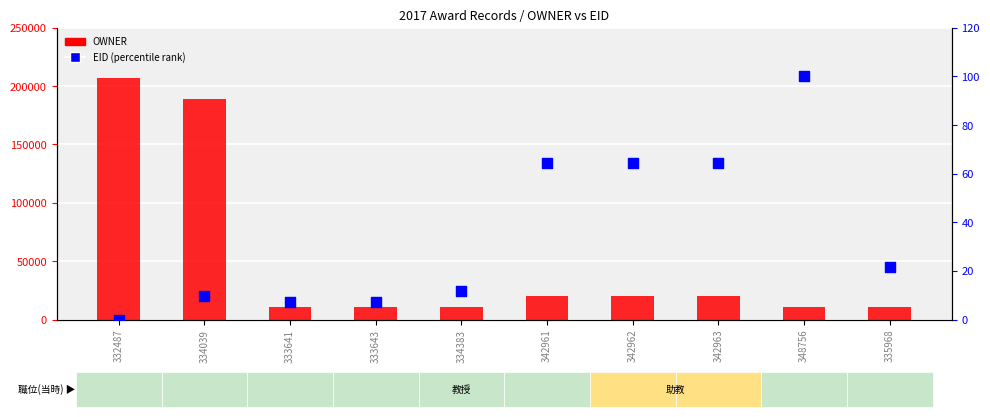

What is the total value across all series at 342963?

20030.4